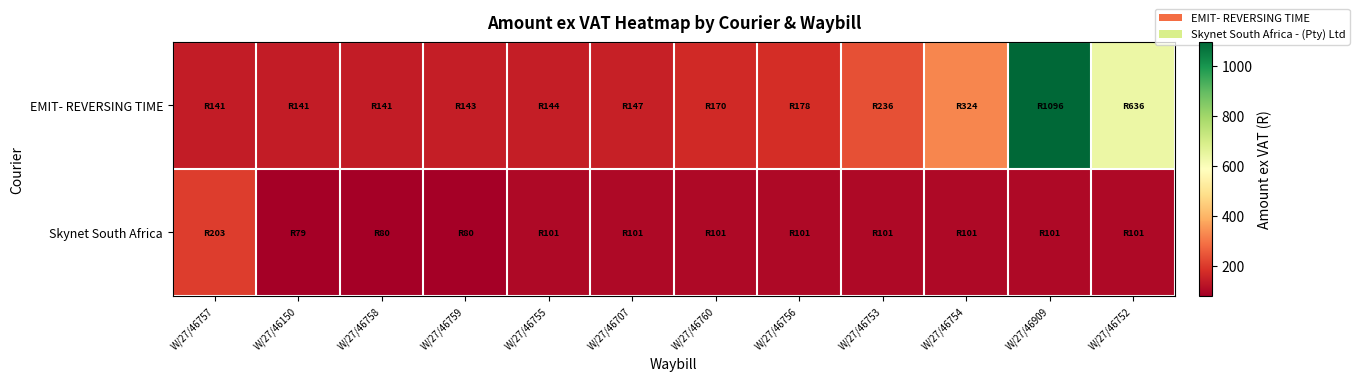

Rank the series by their average value, from highest to lowest.

EMIT- REVERSING TIME, Skynet South Africa